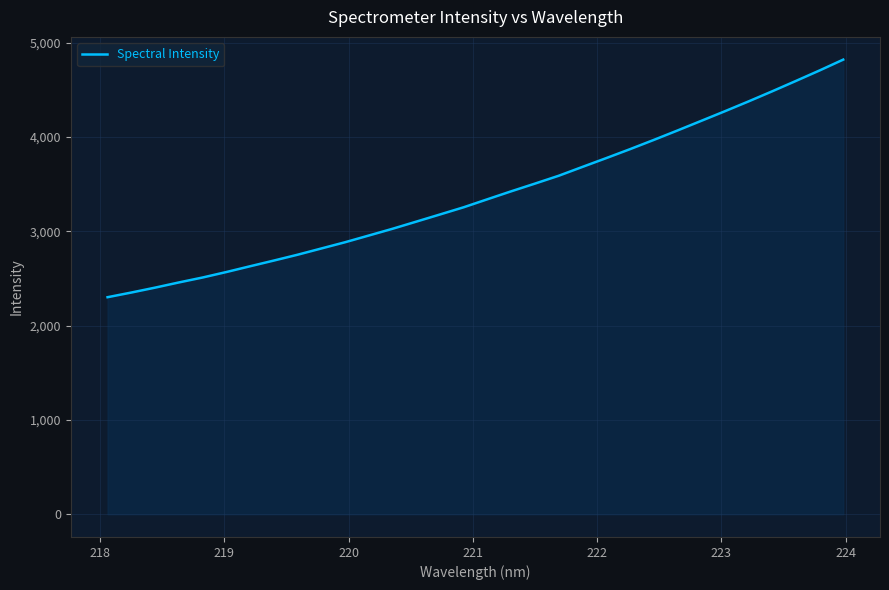

What is the difference between the maximum and minimum values?

2519.4